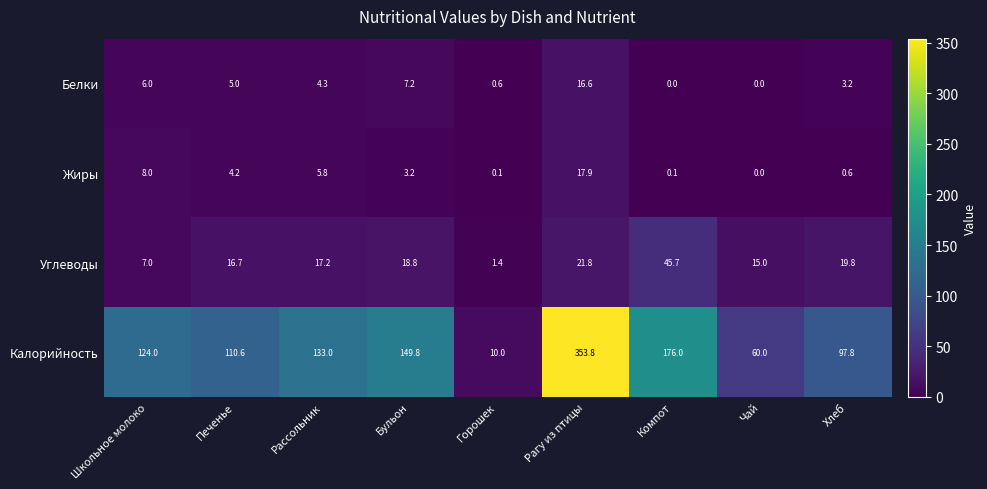

Rank the series at Рассольник from lowest to highest value.

Белки, Жиры, Углеводы, Калорийность